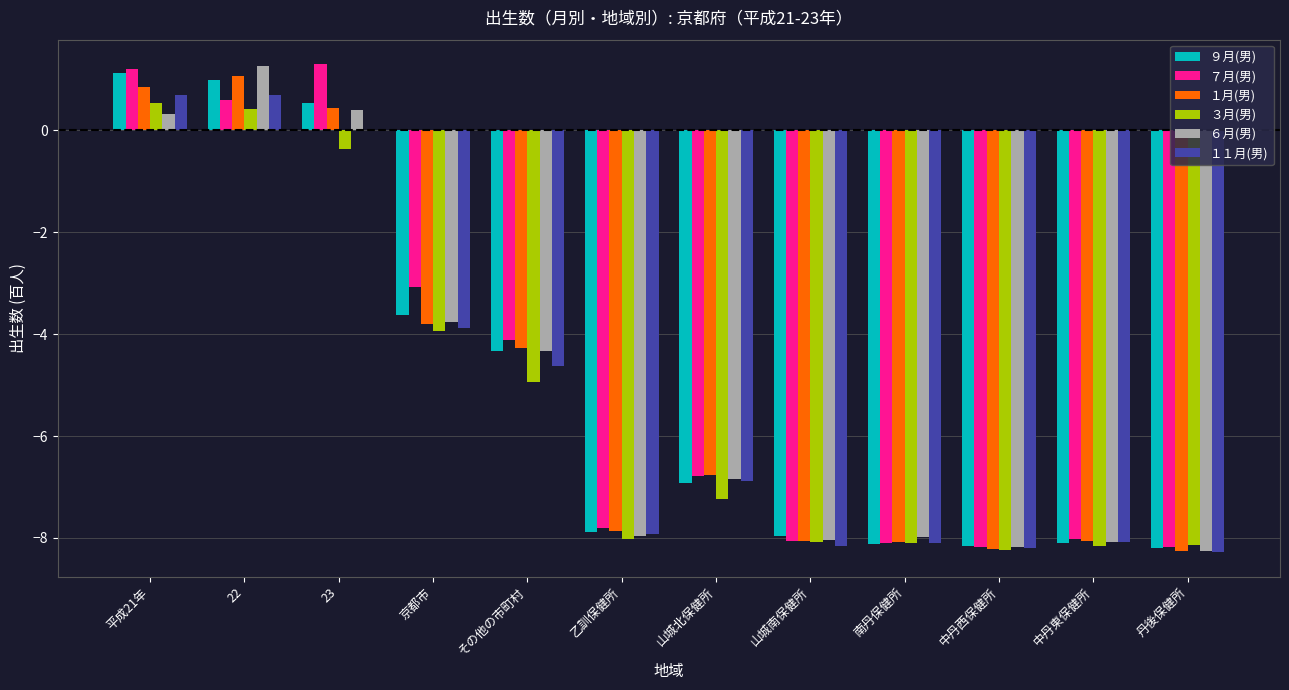

What is the highest value of the １月(男) series?

1.1